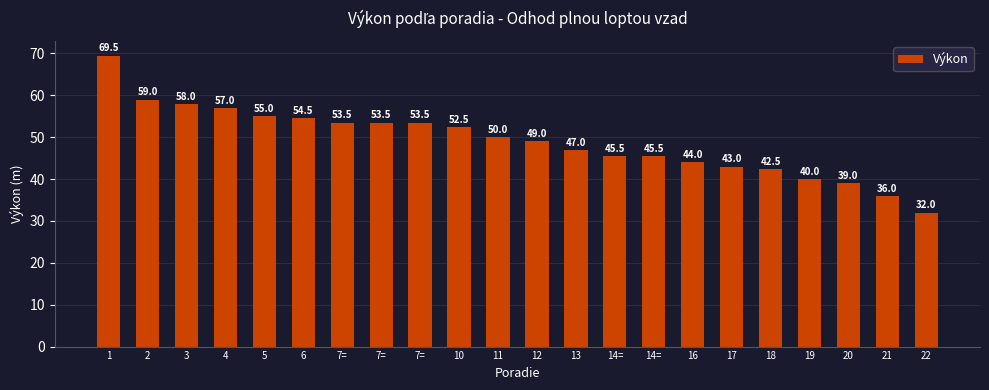

How many data points does each series have?

22